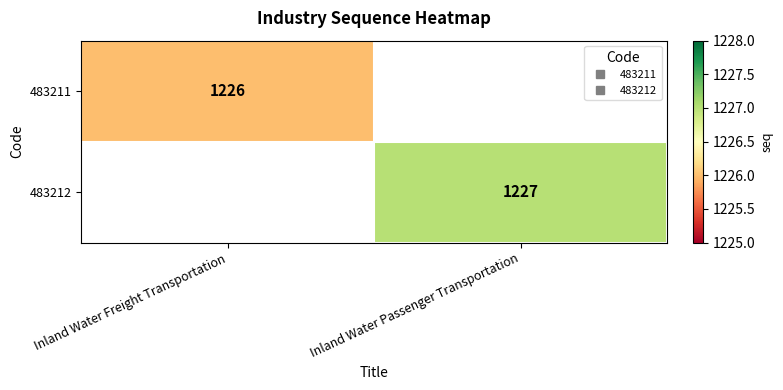

How many values in 483212 are above zero?

1